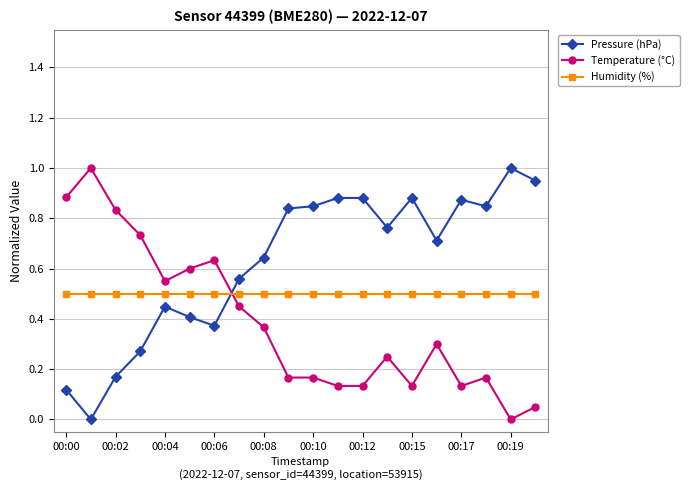

After their last crossing, which series has the higher values: Pressure (hPa) or Temperature (°C)?

Pressure (hPa)